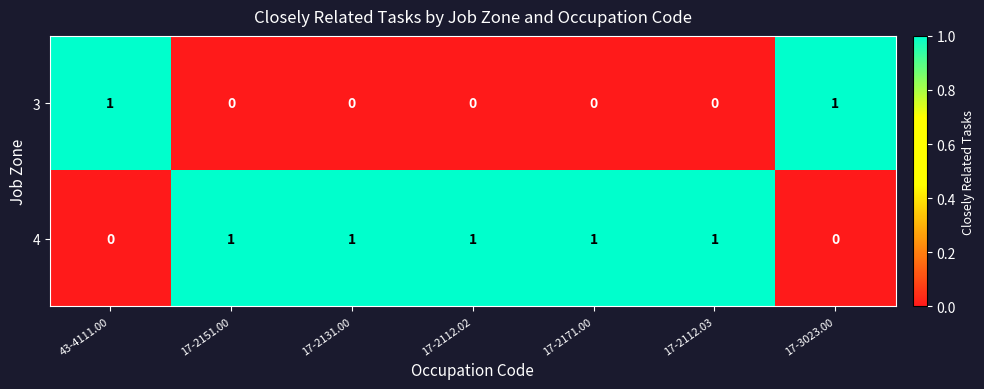

The 4 series shows 1 at 17-2131.00. True or false?

True